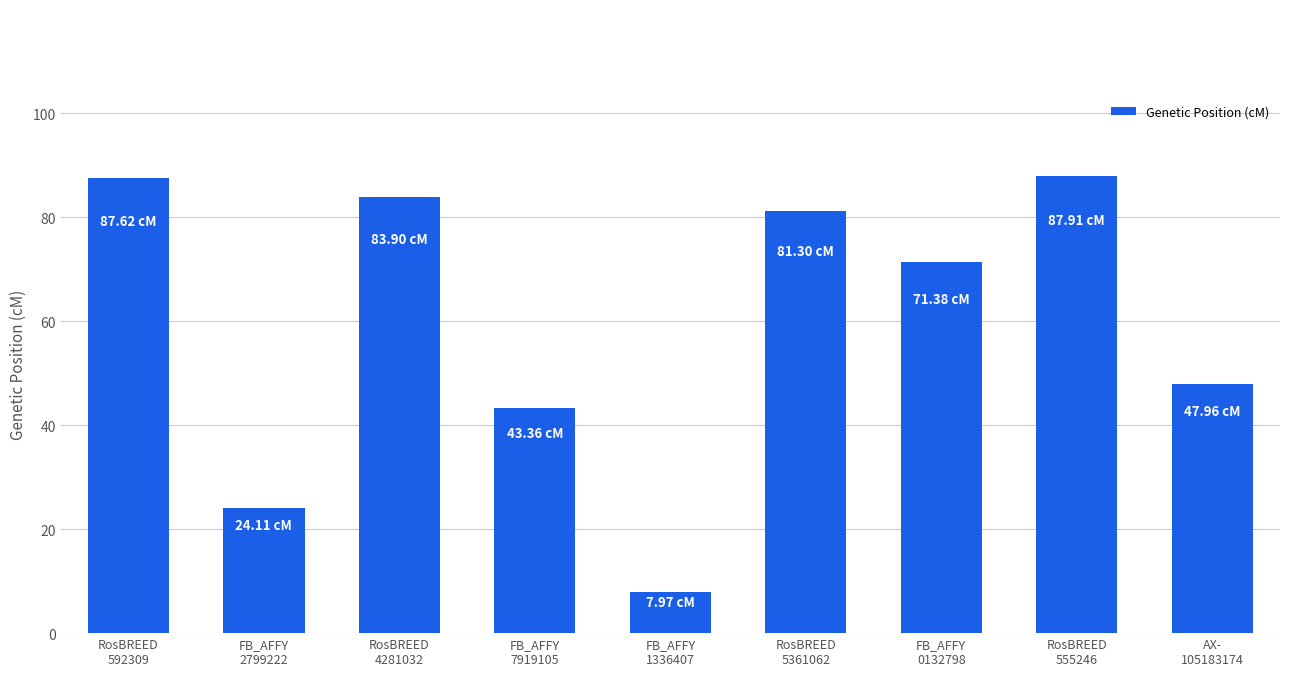

What is the difference between the second highest and minimum values?

79.7